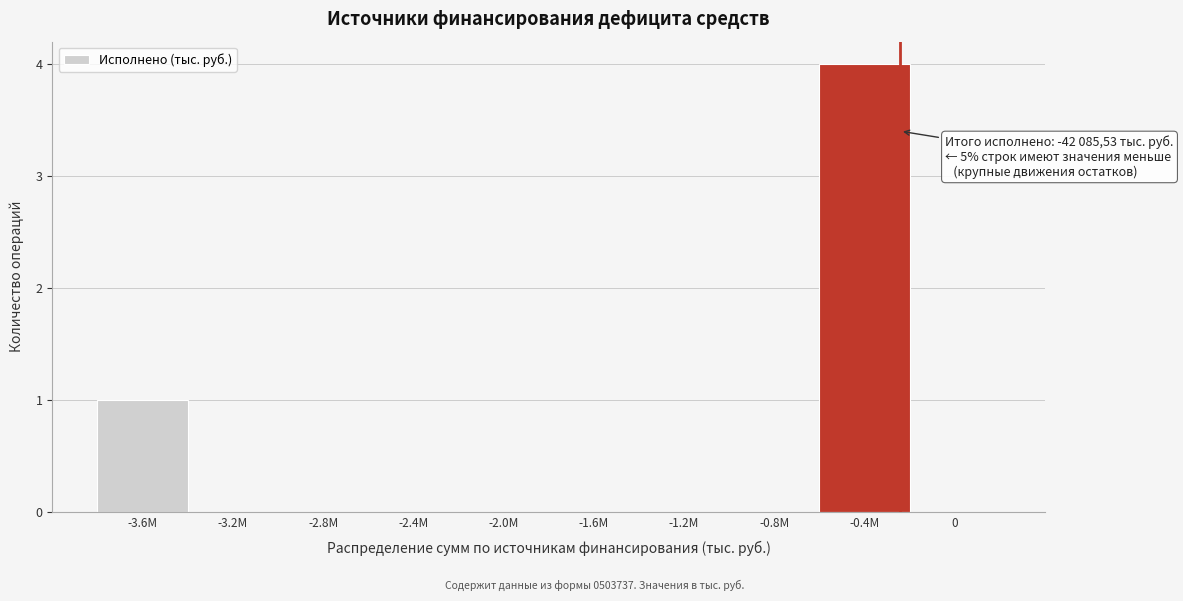

Reading left to right, extract all data points from this chart.

-3.6М=1	-3.2М=0	-2.8М=0	-2.4М=0	-2.0М=0	-1.6М=0	-1.2М=0	-0.8М=0	-0.4М=4	0=0